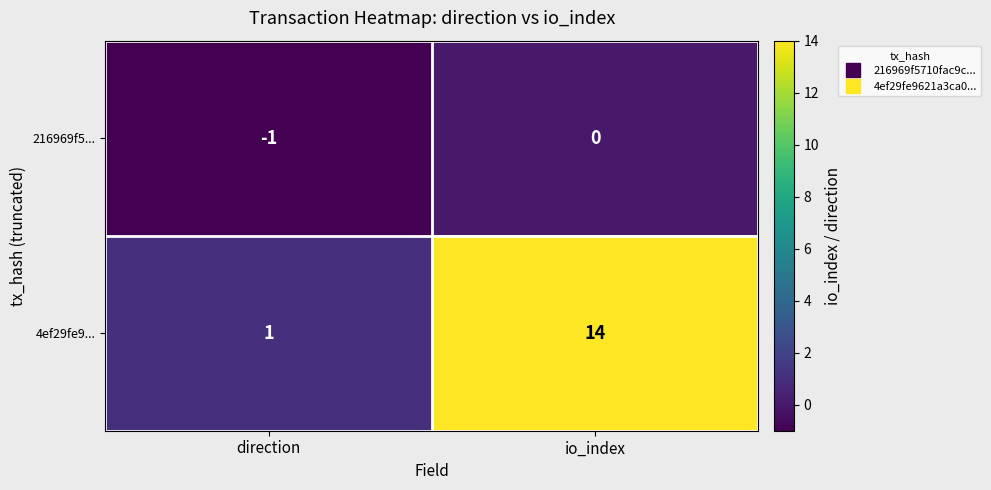

How many negative values does the 216969f5... series have?

1